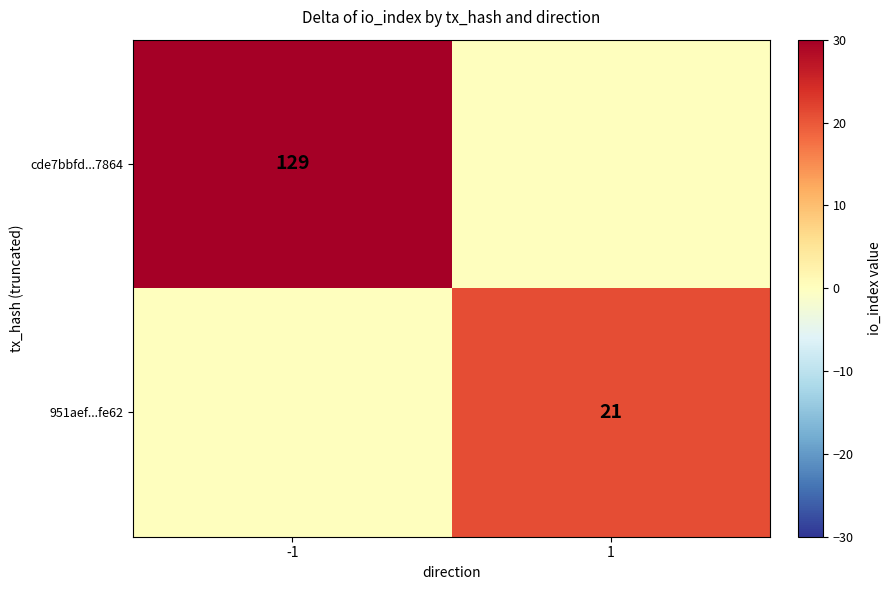

True or false: cde7bbfd...7864 has a value of 84 at -1.

False